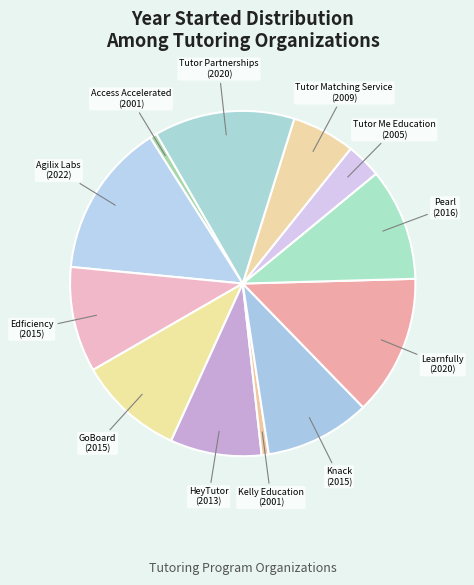

How many slices are in this pie chart?

12